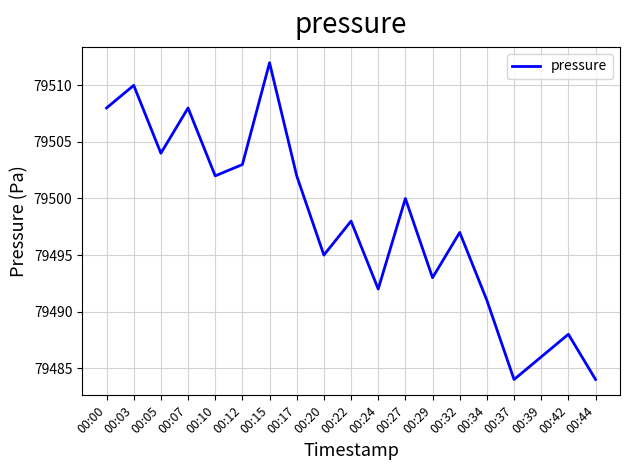

Reading left to right, transcribe all the data shown in this chart.

79508	79510	79504	79508	79502	79503	79512	79502	79495	79498	79492	79500	79493	79497	79491	79484	79486	79488	79484